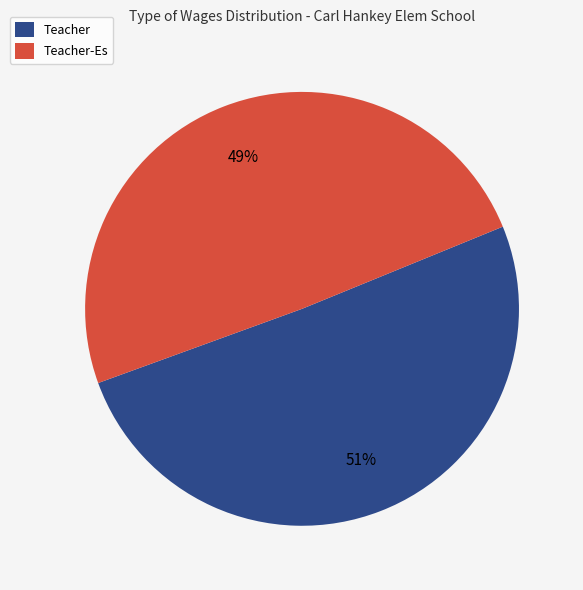

Combined, do Teacher and Teacher-Es account for over 50%?

Yes